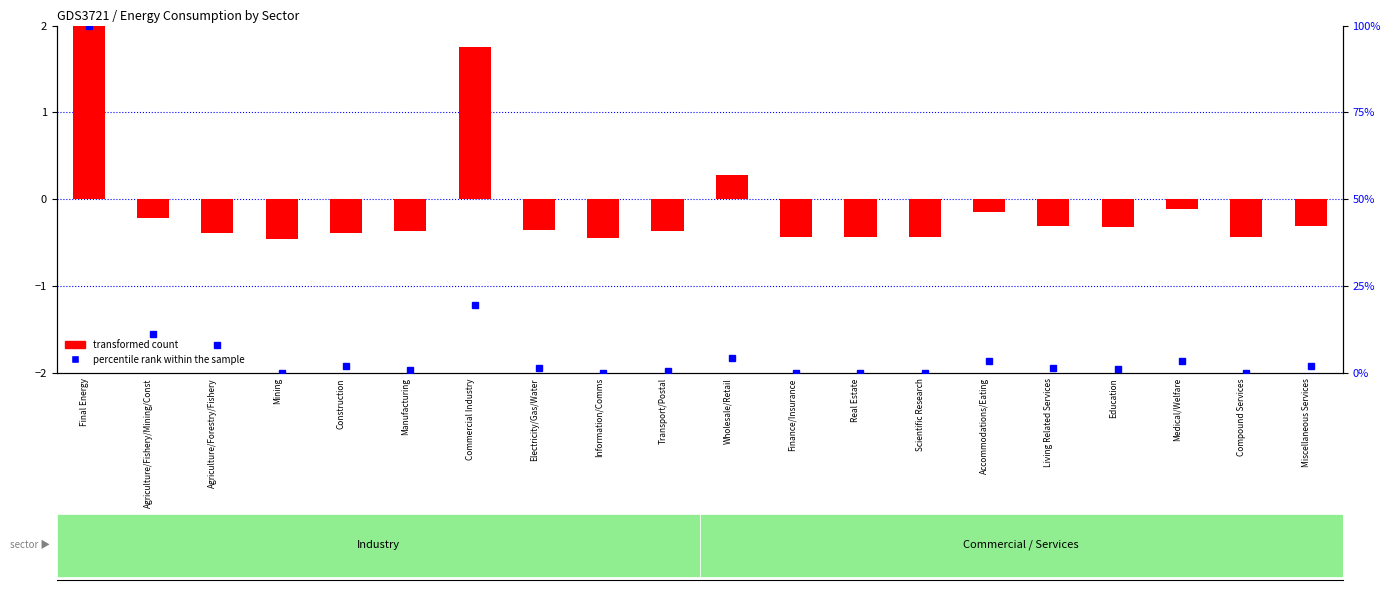

How many positive values does the transformed count series have?

3